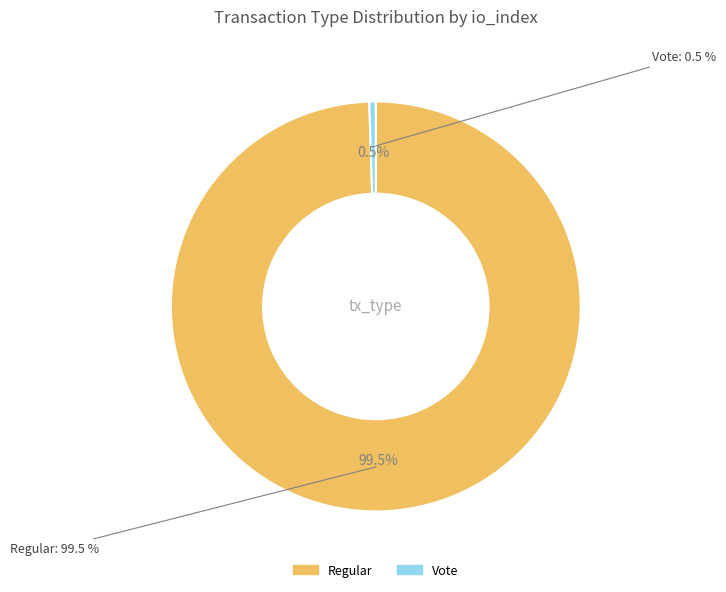

Which category has the biggest portion of the pie?

Regular